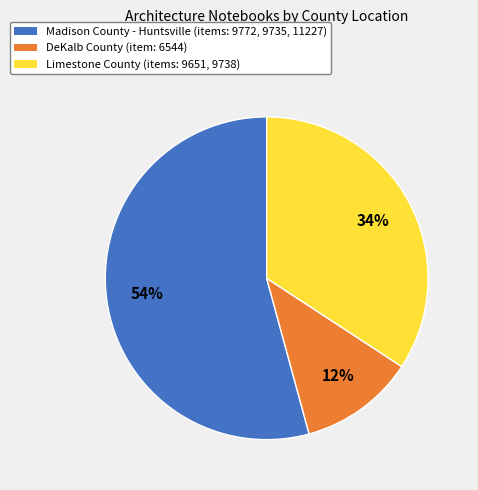

Is there any slice that represents more than half of the pie?

Yes